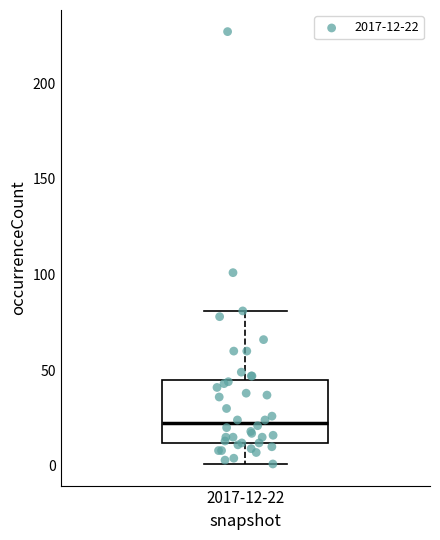

Transcribe this box plot: give where the median line is, the range the box spans, and where the two whiskers end, as read against the y-axis. The values are not printed on the chart, so give them approximately, as read against the axis.

median 25, box 10 to 45, whiskers 0 to 80